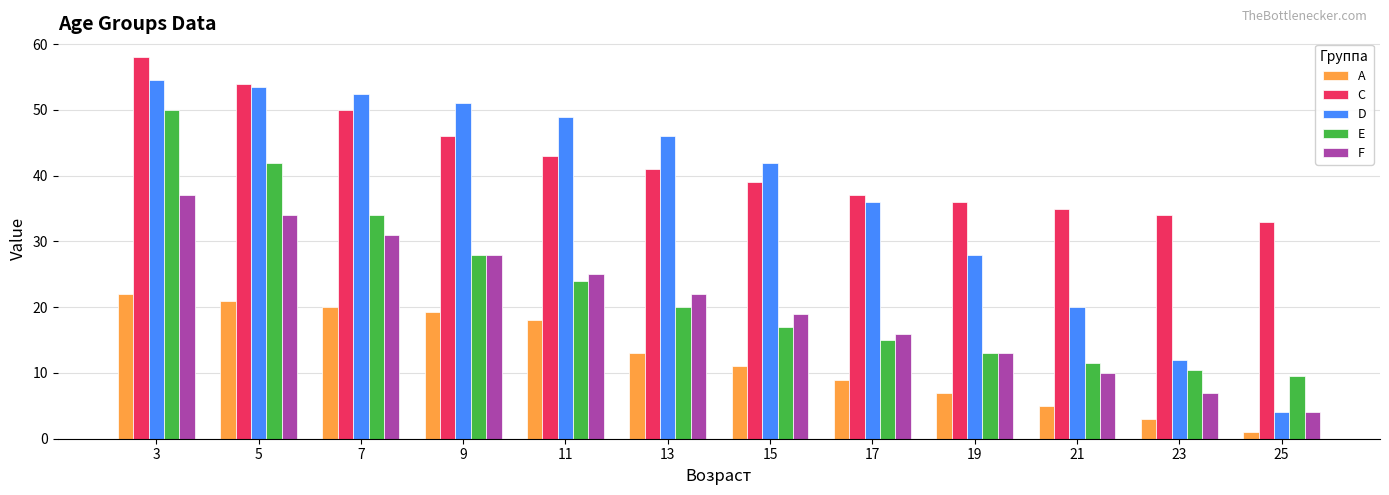

How many bars are there in each group?

5